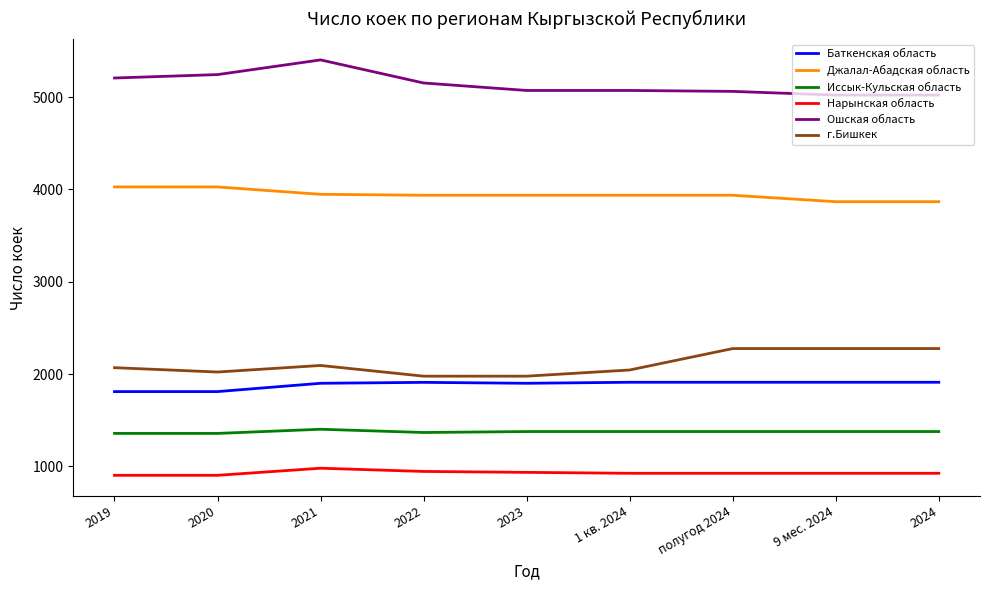

What are all the series names shown in the legend?

Баткенская область, Джалал-Абадская область, Иссык-Кульская область, Нарынская область, Ошская область, г.Бишкек